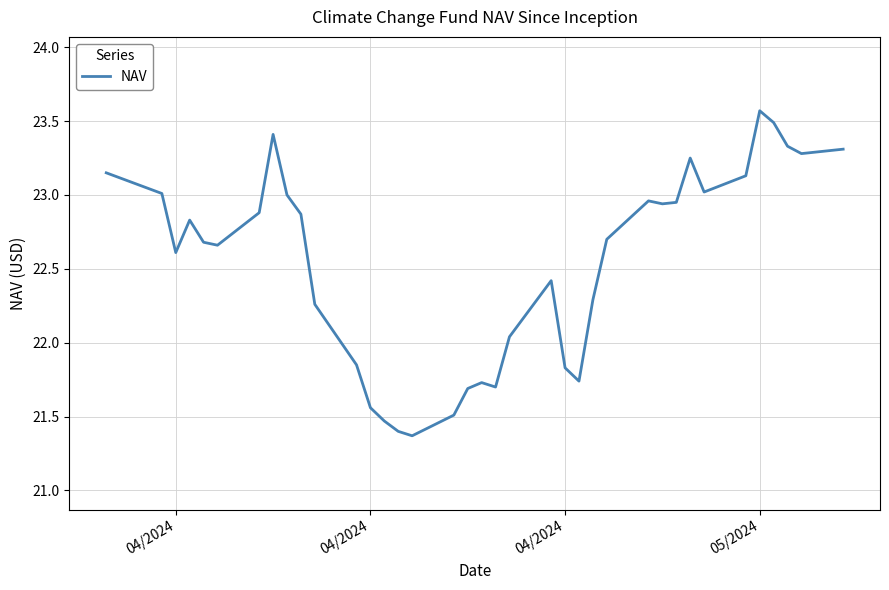

What is the sum of all values?

833.9